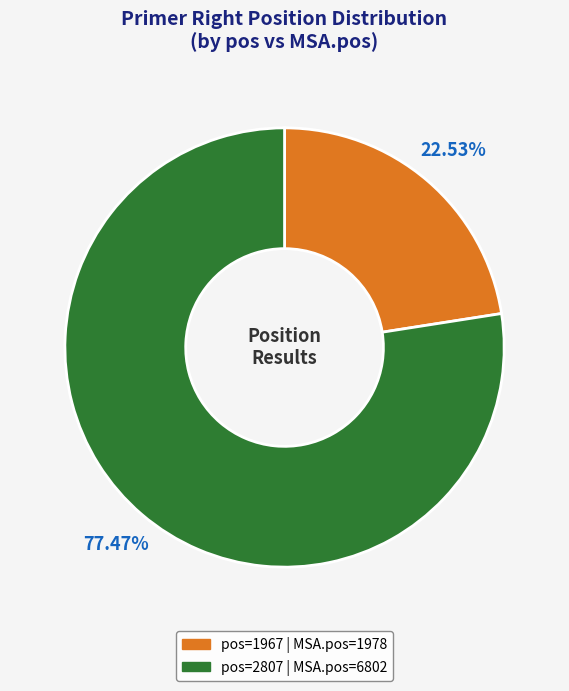

Is there any slice that represents more than half of the pie?

Yes